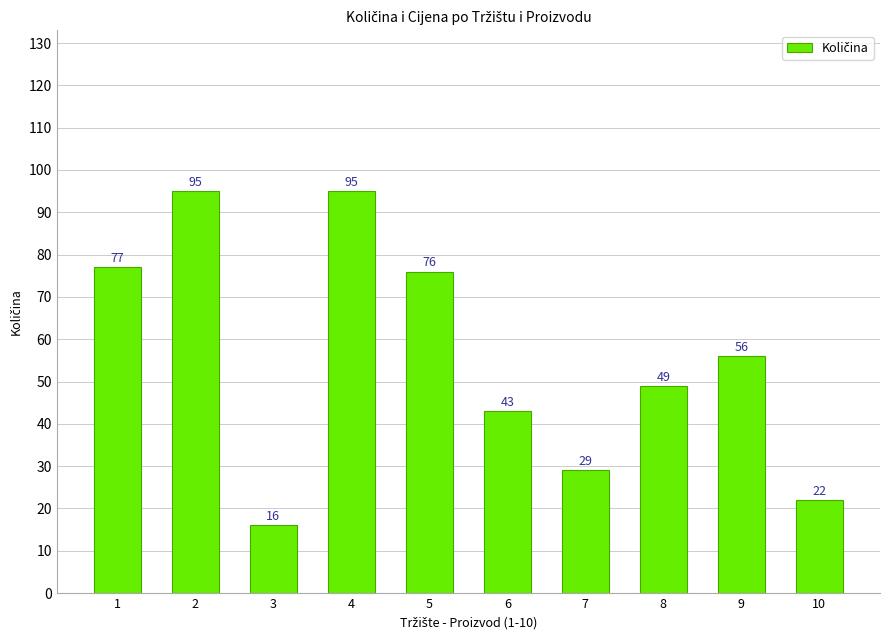

Reading left to right, what are all the values shown in this chart?

77	95	16	95	76	43	29	49	56	22